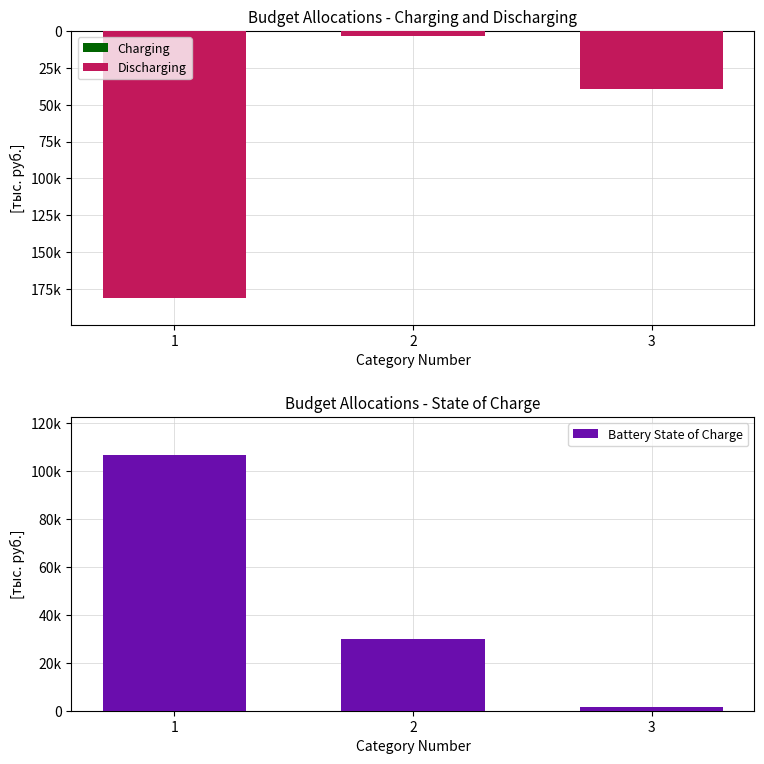

What value does the Battery State of Charge series have at 1?

106684.3